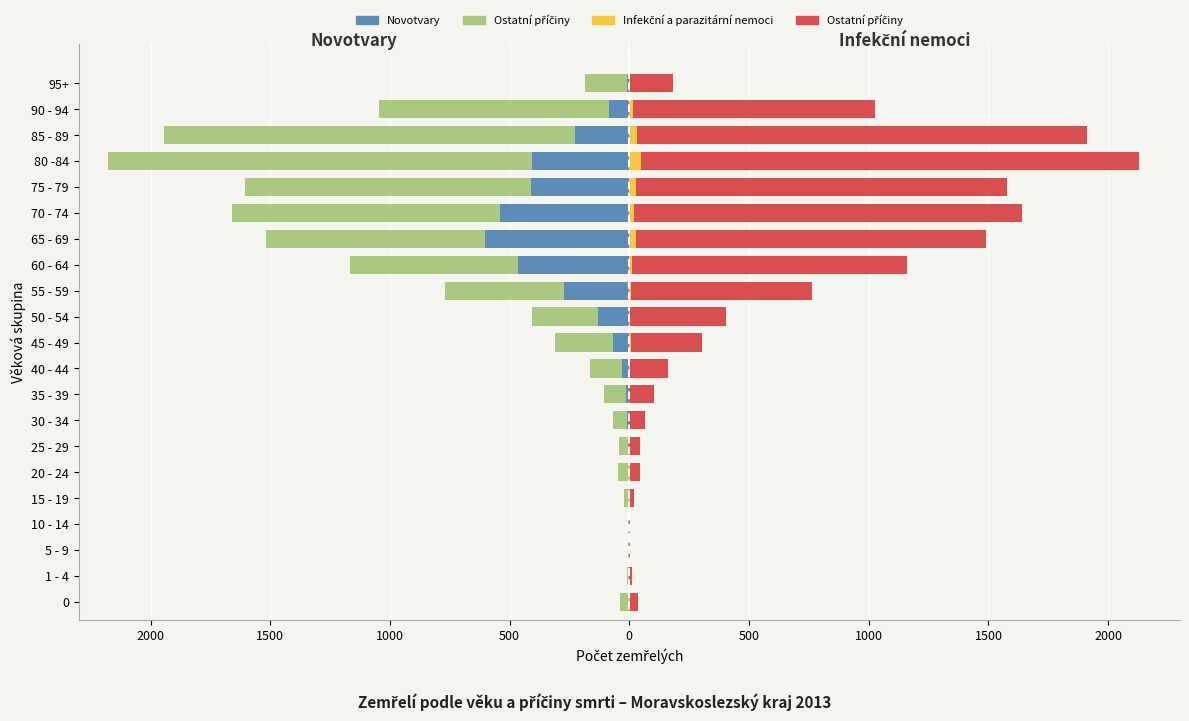

What is the value of the Novotvary bar at the 4th from the left?

-1